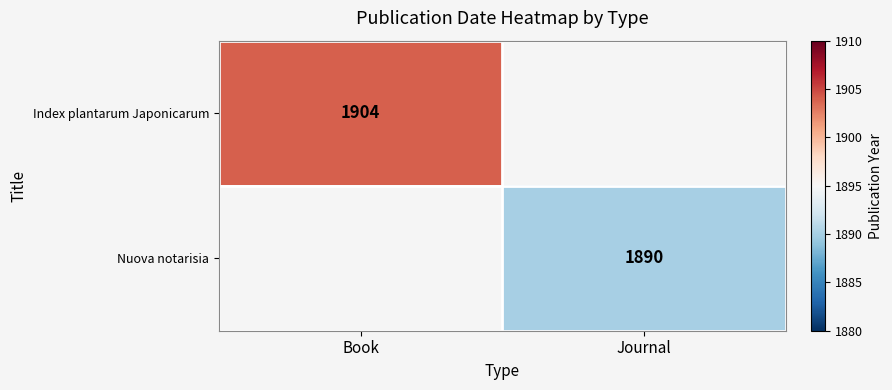

True or false: Index plantarum Japonicarum has a value of 1904 at Book.

True